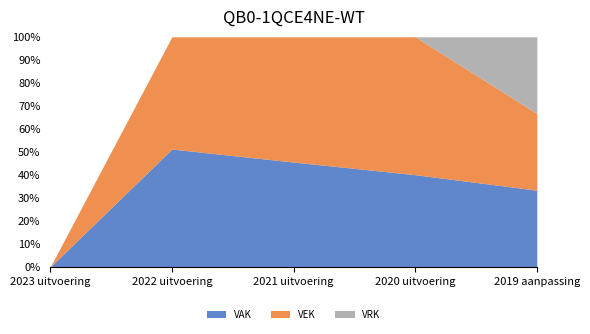

True or false: VAK and VEK cross at least once.

True